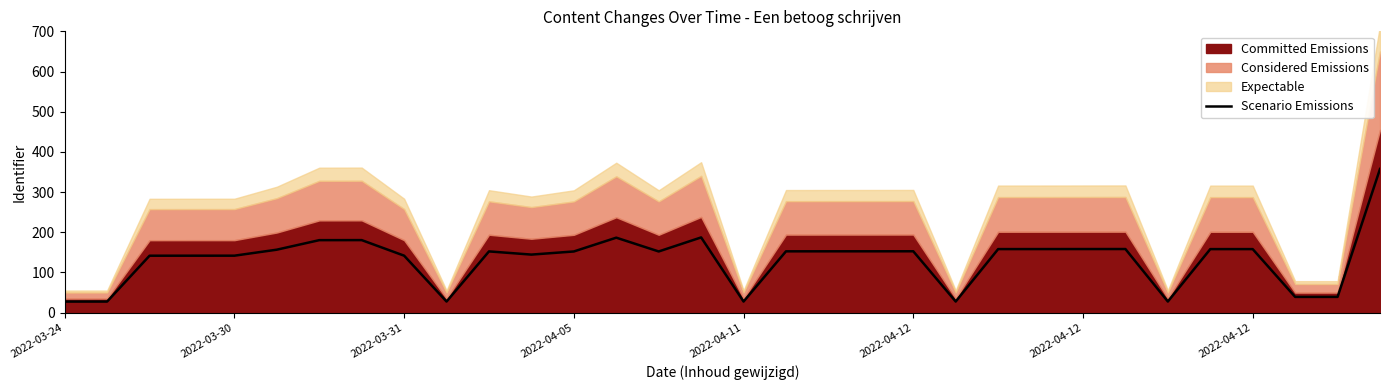

Does the chart display data point markers on the line(s)?

No